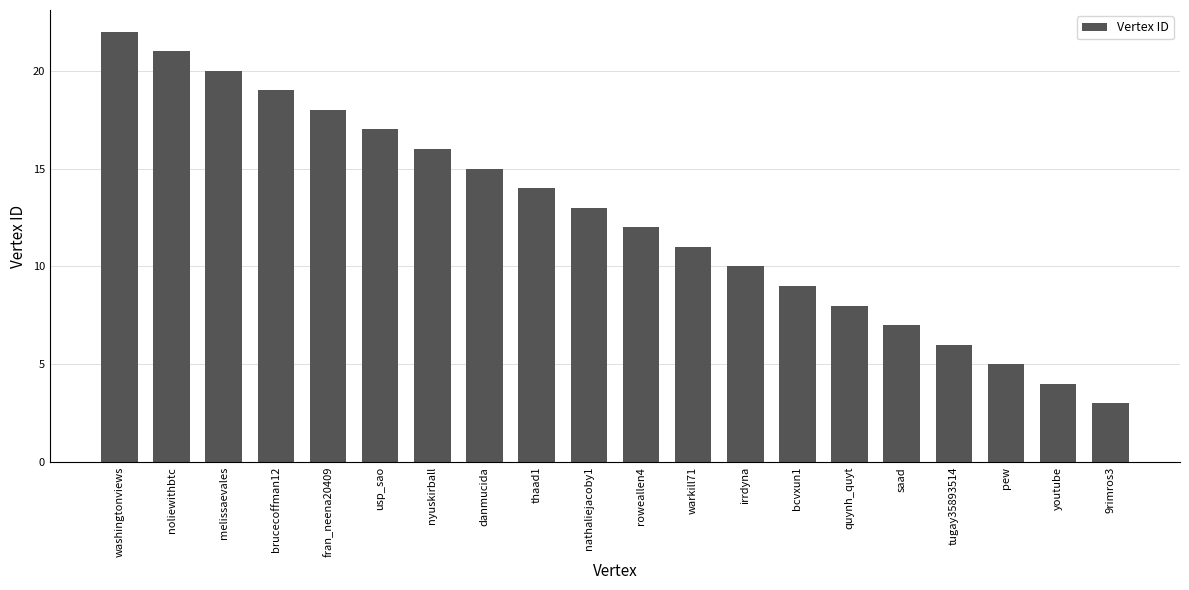

What is the value of the 13th bar from the left?

10